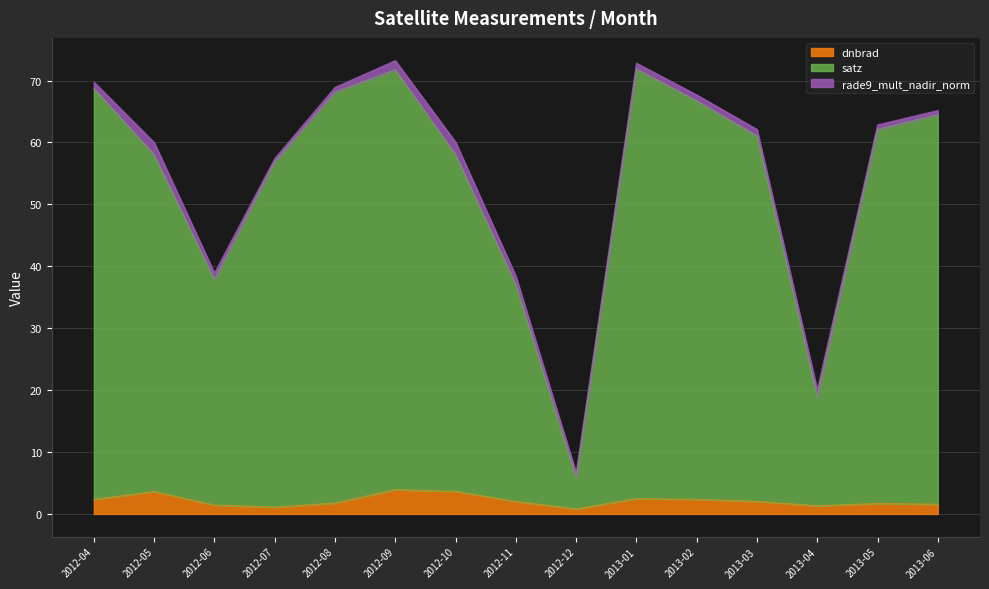

Where is dnbrad nearest to the value 2?

2012-11